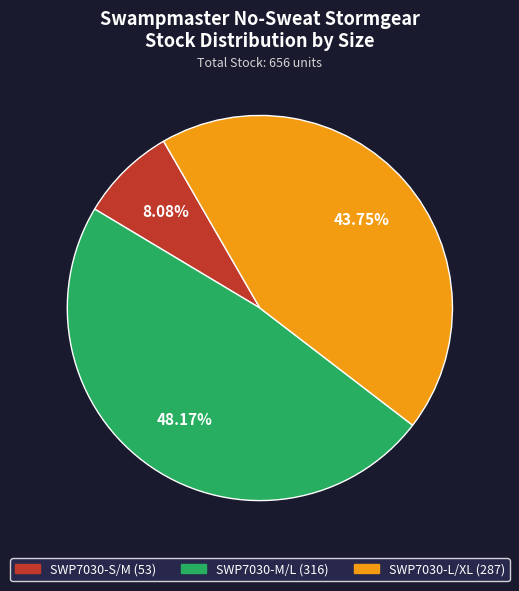

To the nearest percent, what is the combined percentage of SWP7030-S/M and SWP7030-L/XL?

52%